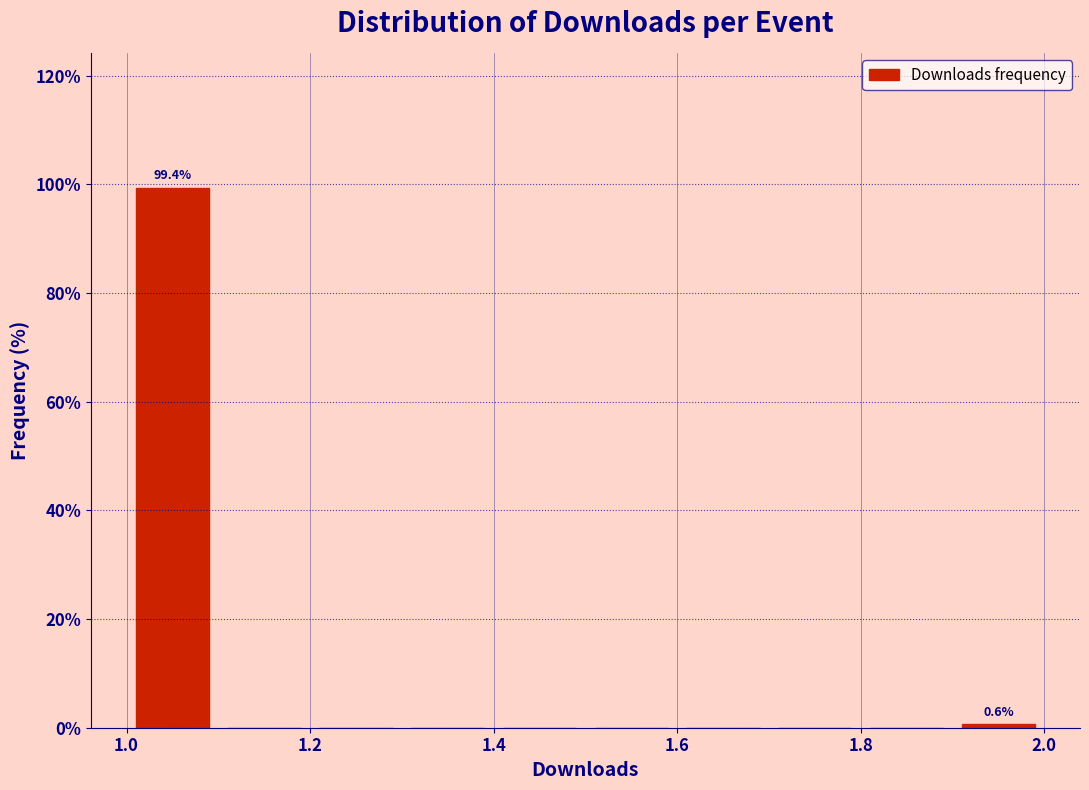

Over which range of the x-axis is the bar tallest?

1.0 to 1.1